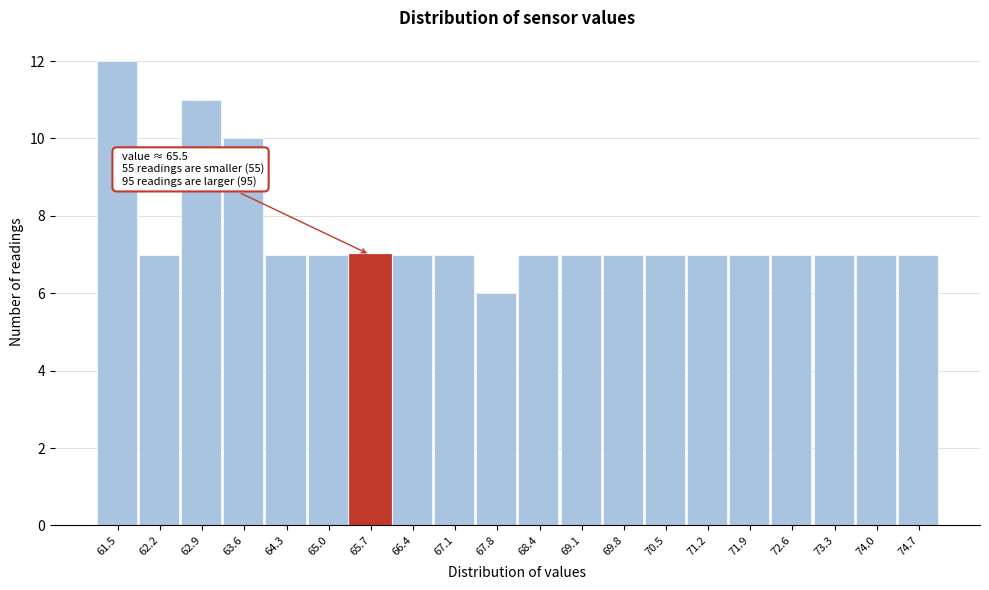

Which range on the x-axis has the tallest bar?

61.20 to 61.89